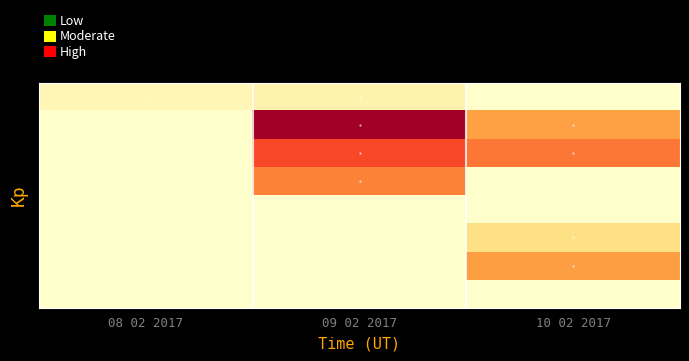

Which category has the highest value across all series?

09 02 2017